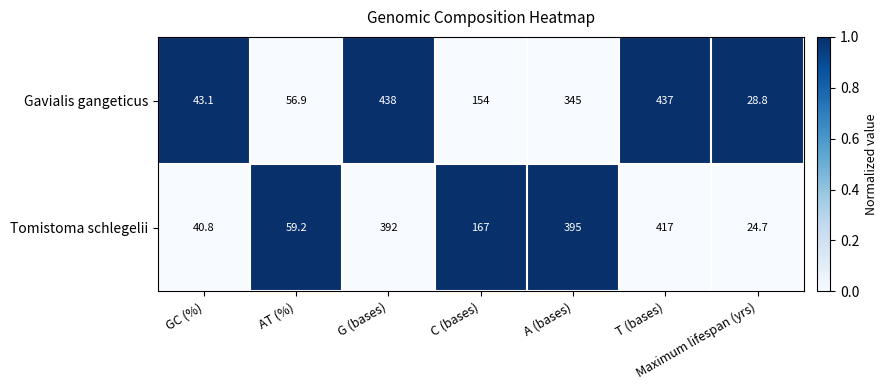

At GC (%), list the series in order from smallest to largest.

Tomistoma schlegelii, Gavialis gangeticus